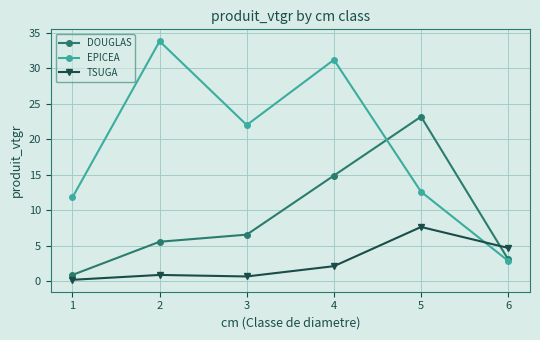

At which label does DOUGLAS reach its minimum?

1